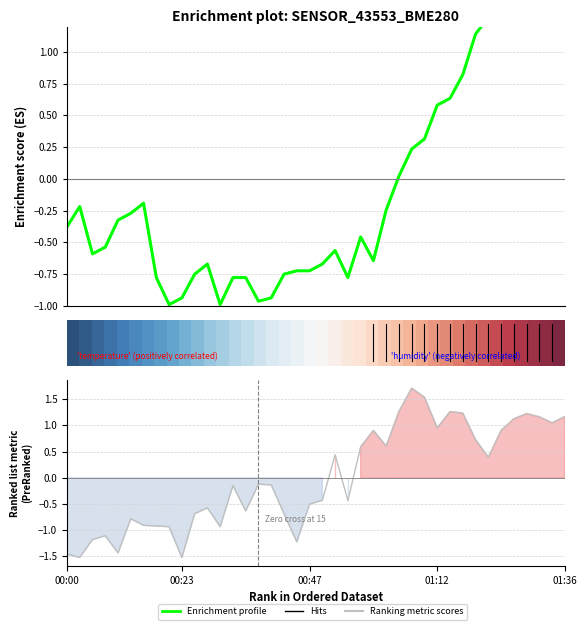

Is this an area chart (filled region under the line)?

No